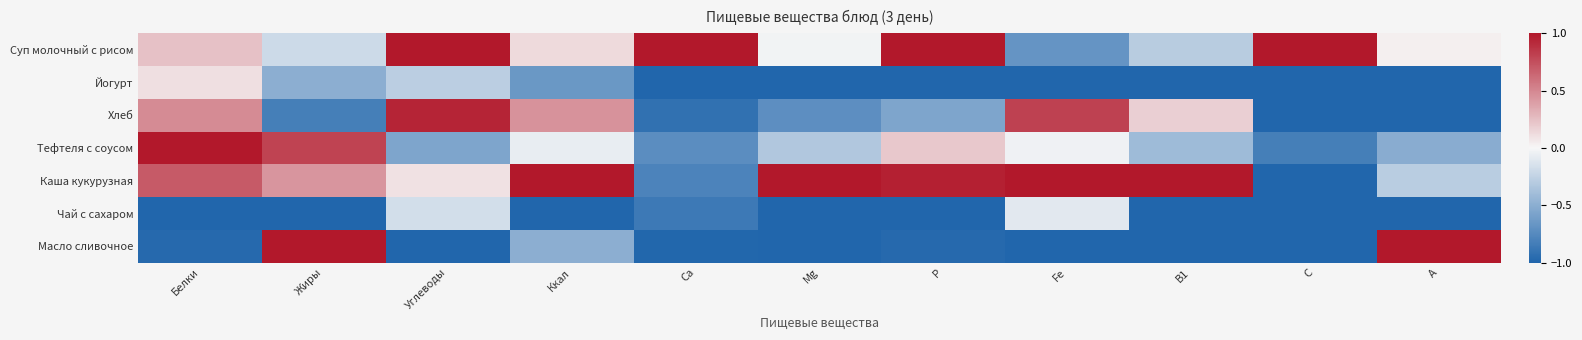

Reading right to left, extract all data points from this chart.

Суп молочный с рисом: А=0.0	С=1.0	В1=-0.3	Fe=-0.7	Р=1.0	Mg=-0.0	Са=1.0	Ккал=0.1	Углеводы=1.0	Жиры=-0.2	Белки=0.2
Йогурт: А=-1.0	С=-1.0	В1=-1.0	Fe=-1.0	Р=-1.0	Mg=-1.0	Са=-1.0	Ккал=-0.7	Углеводы=-0.3	Жиры=-0.5	Белки=0.1
Хлеб: А=-1.0	С=-1.0	В1=0.2	Fe=0.8	Р=-0.6	Mg=-0.7	Са=-0.9	Ккал=0.4	Углеводы=0.9	Жиры=-0.8	Белки=0.5
Тефтеля с соусом: А=-0.5	С=-0.8	В1=-0.4	Fe=-0.0	Р=0.2	Mg=-0.3	Са=-0.7	Ккал=-0.1	Углеводы=-0.6	Жиры=0.8	Белки=1.0
Каша кукурузная: А=-0.3	С=-1.0	В1=1.0	Fe=1.0	Р=1.0	Mg=1.0	Са=-0.8	Ккал=1.0	Углеводы=0.1	Жиры=0.4	Белки=0.7
Чай с сахаром: А=-1.0	С=-1.0	В1=-1.0	Fe=-0.1	Р=-1.0	Mg=-1.0	Са=-0.9	Ккал=-1.0	Углеводы=-0.2	Жиры=-1.0	Белки=-1.0
Масло сливочное: А=1.0	С=-1.0	В1=-1.0	Fe=-1.0	Р=-1.0	Mg=-1.0	Са=-1.0	Ккал=-0.5	Углеводы=-1.0	Жиры=1.0	Белки=-1.0